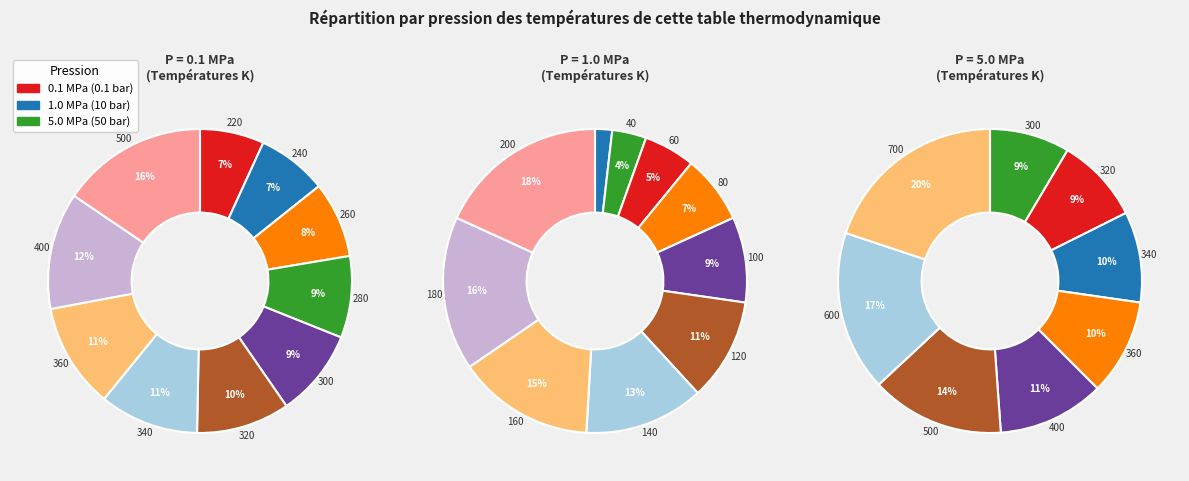

Count the number of slices in the pie.

10